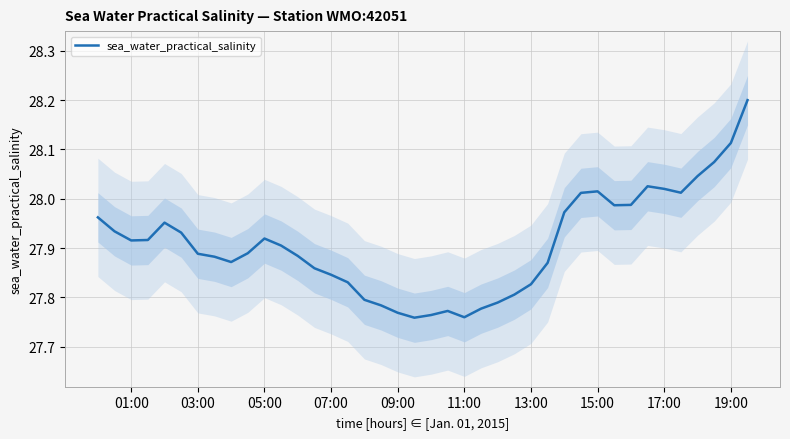

What is the maximum value for sea_water_practical_salinity?

28.2